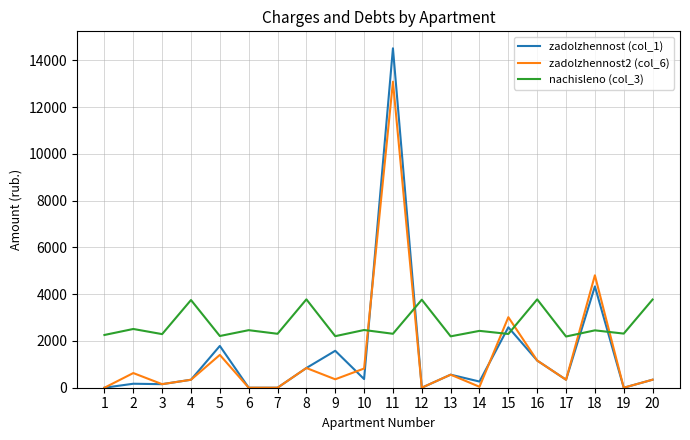

At how many categories does at least one series exceed 11238?

1